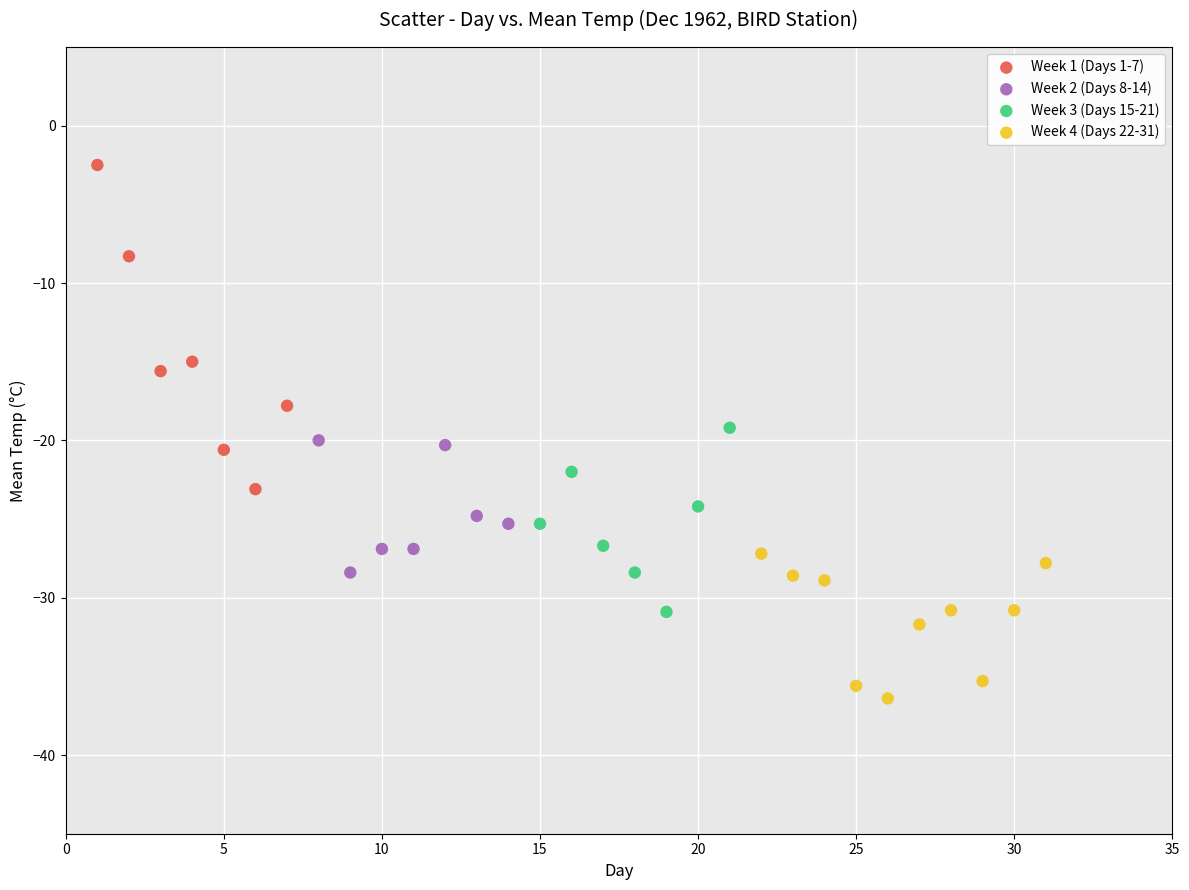

Which series contains the highest Y value?

Week 1 (Days 1-7)